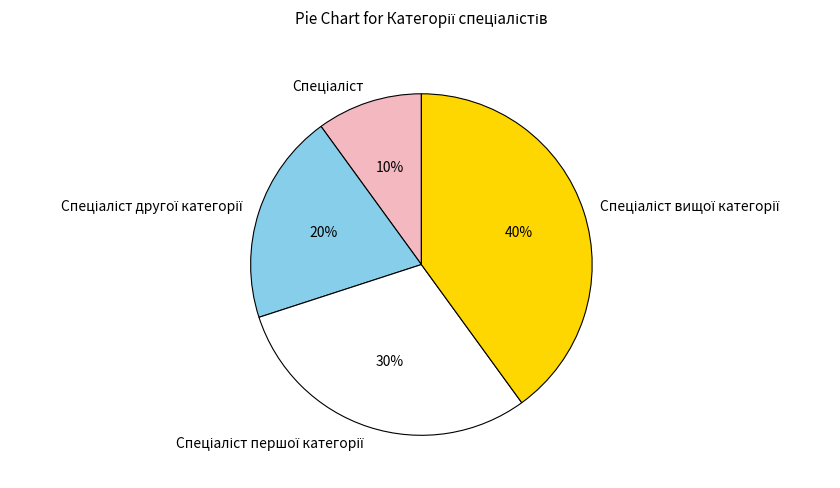

Is there a majority slice in this chart?

No